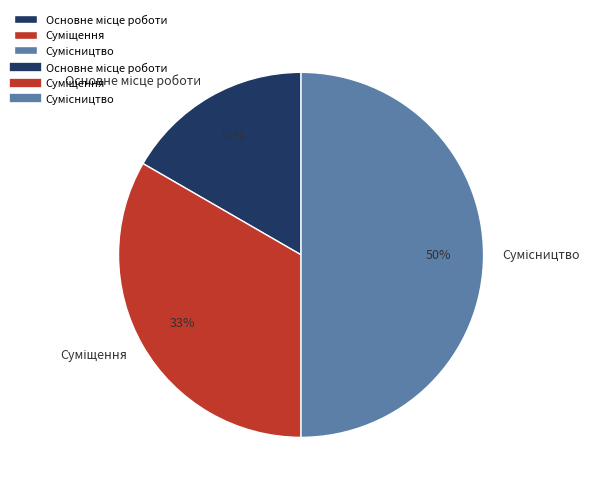

To the nearest percent, what is the average slice percentage?

33%